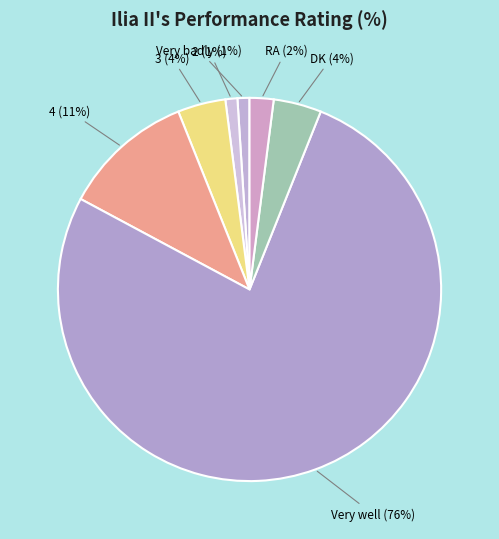

Rank the categories by value from lowest to highest.

Very badly, 2, RA, 3, DK, 4, Very well